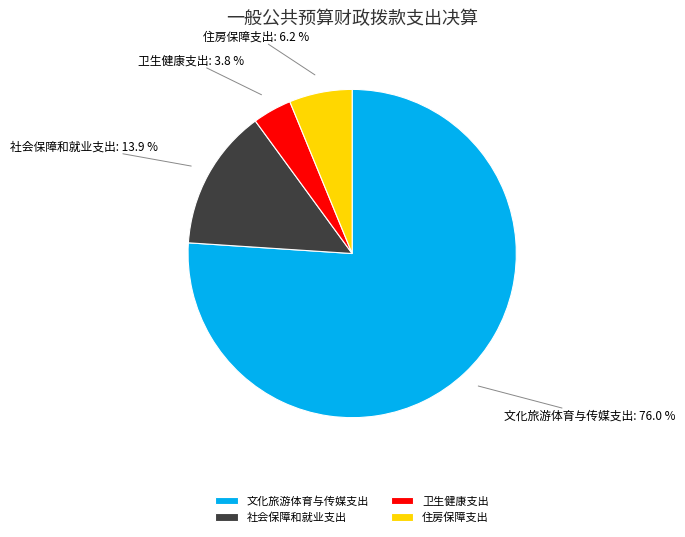

To the nearest percent, what is the average slice percentage?

25%